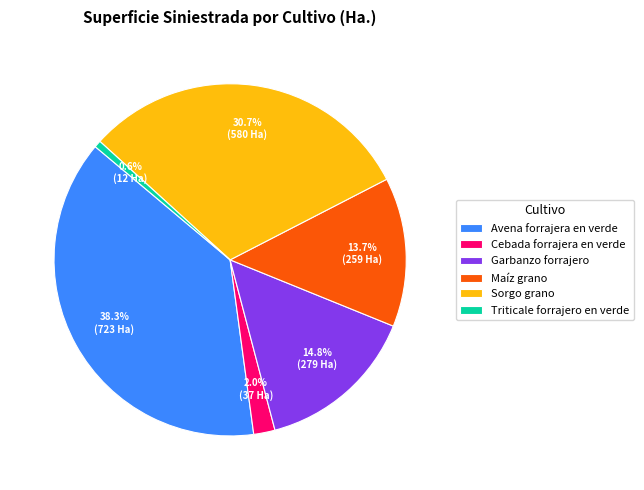

To the nearest percent, what is the average slice percentage?

17%